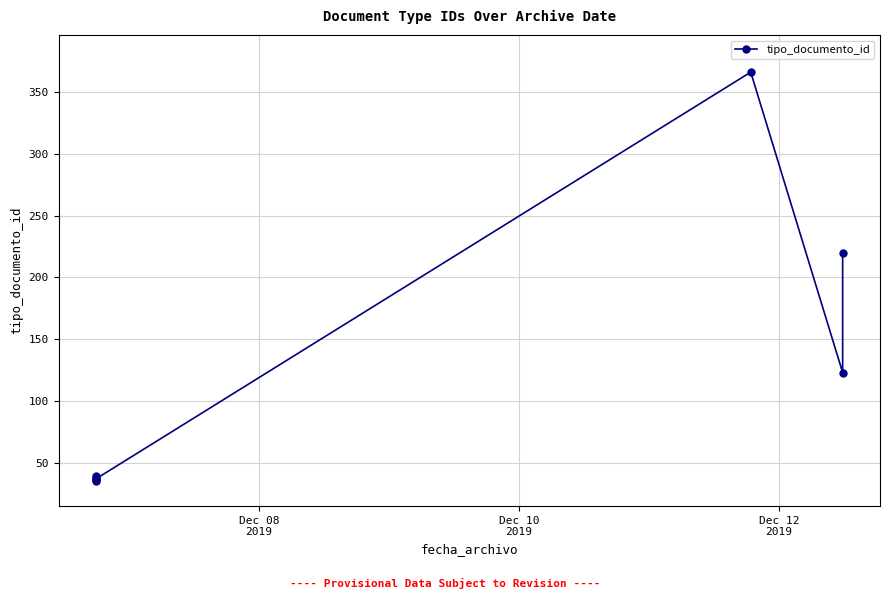

How many interior local valleys (lower than both neighbors) does the data have?

3